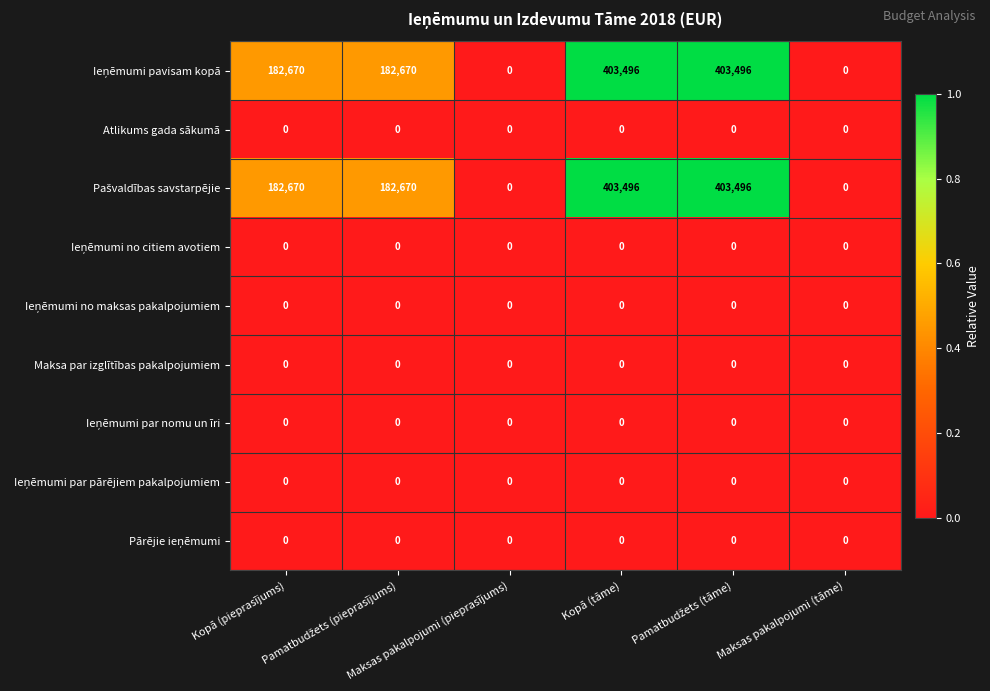

What is the maximum value shown in the chart?

403496